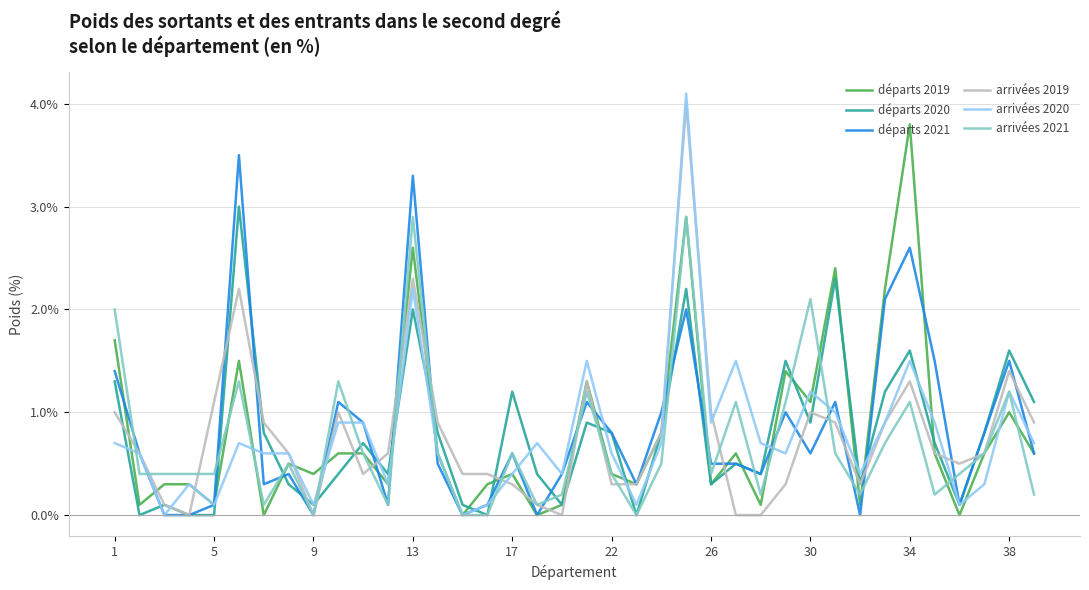

True or false: arrivées 2019 and arrivées 2021 intersect in this chart.

True